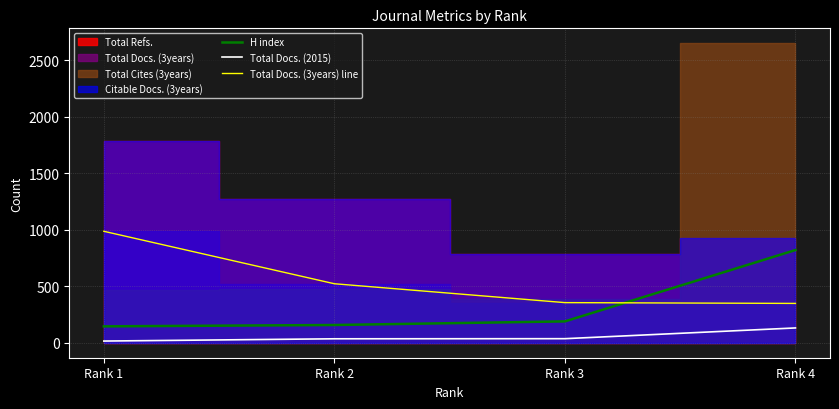

What is the spread (max minus min) of values at Rank 3?

319